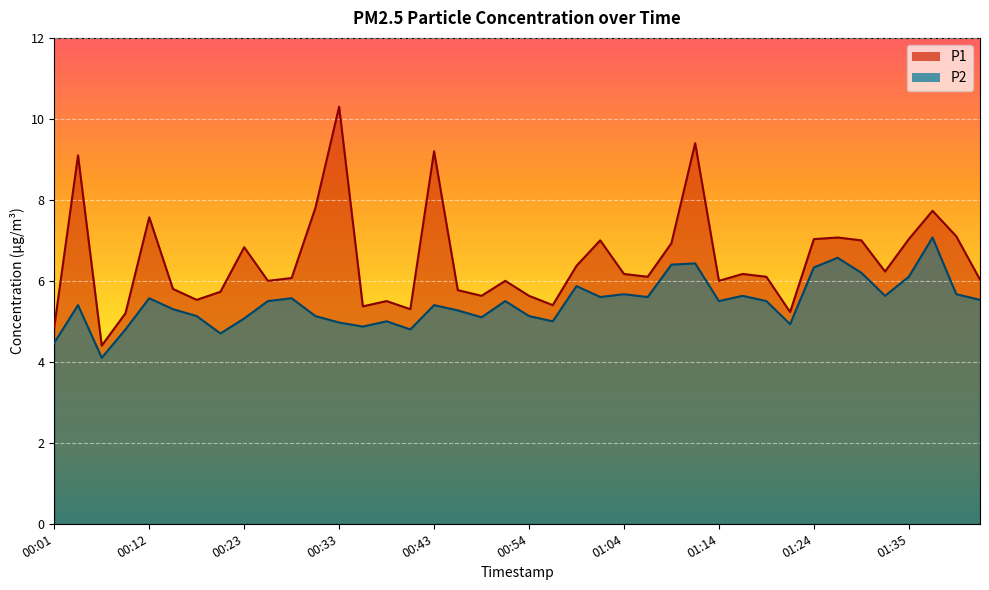

What is the value of the P2 point at the 29th from the left?

5.5